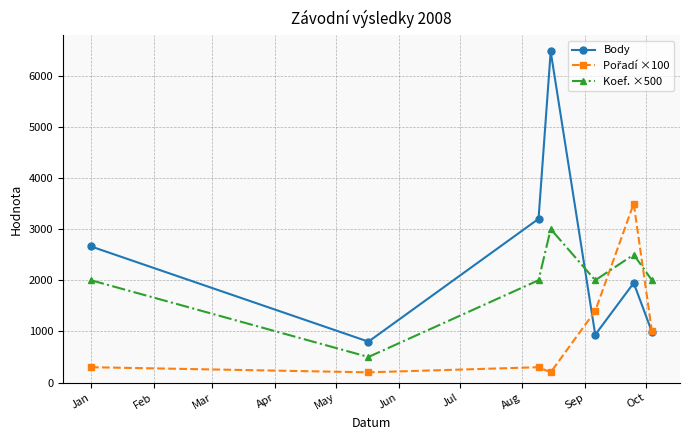

In Body, how many points are higher than both neighbors (excluding endpoints)?

2